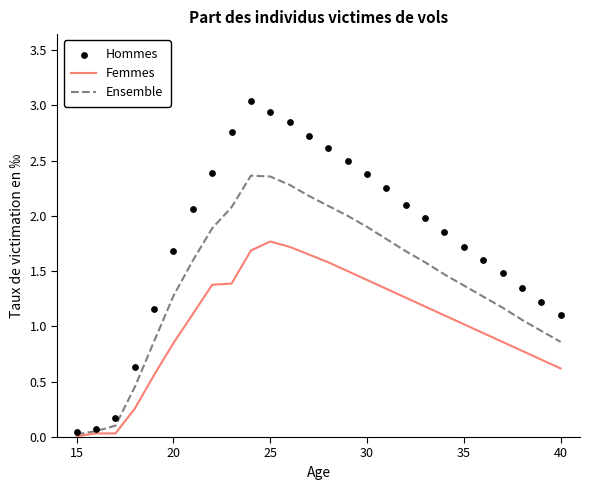

What are all the series names shown in the legend?

Femmes, Ensemble, Hommes